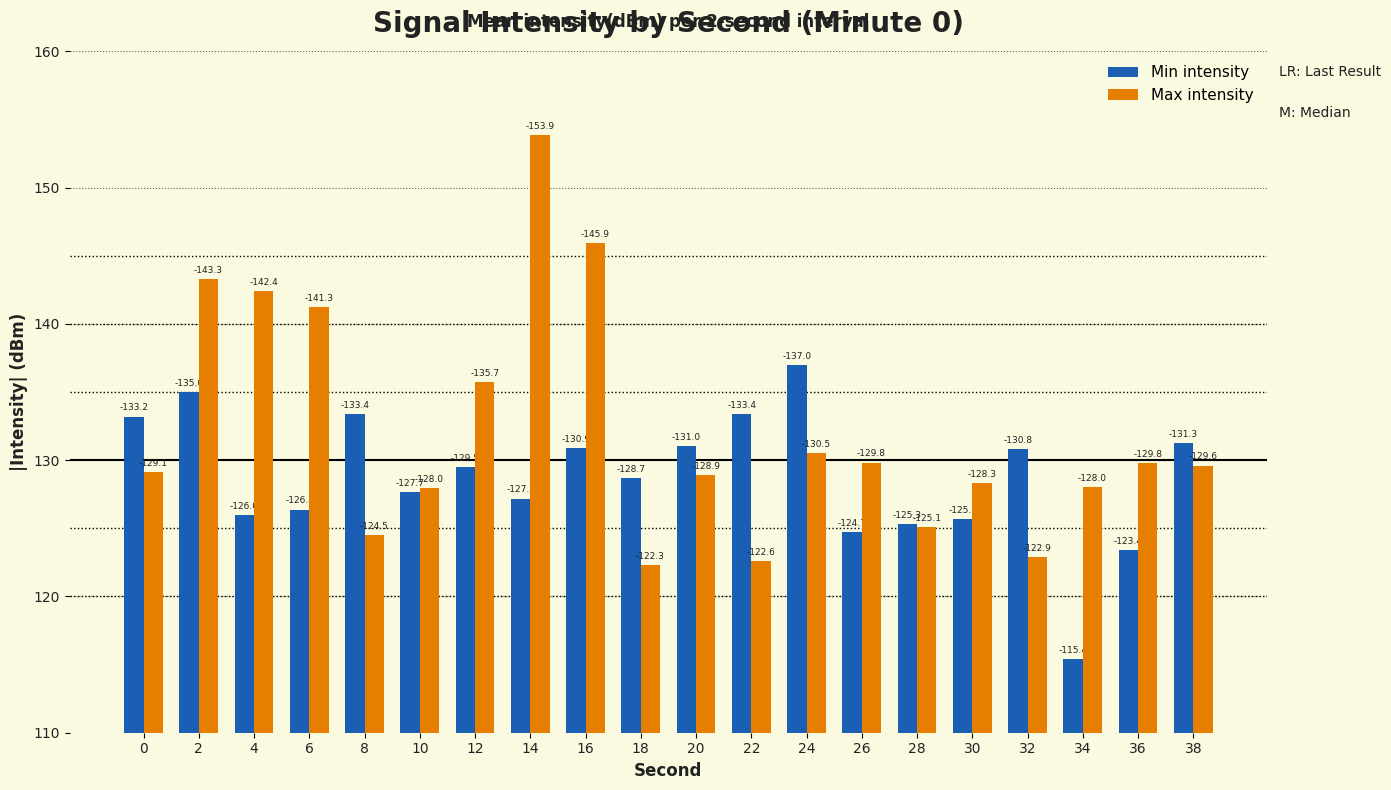

Read the Min intensity value at 8.

133.4